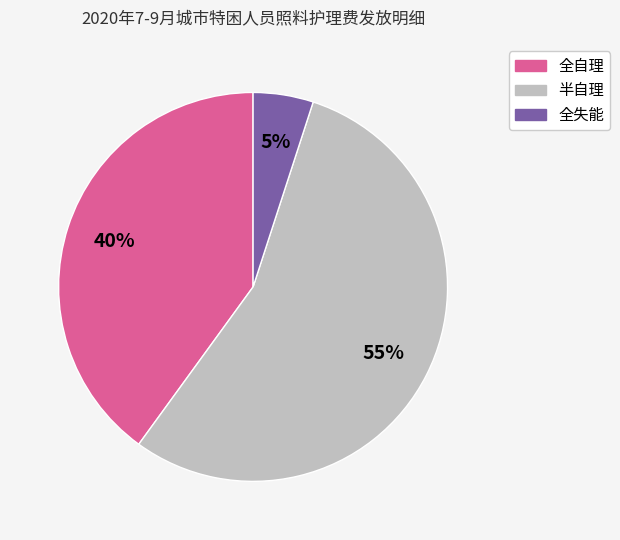

The 全失能 slice represents 5% of the pie. True or false?

True